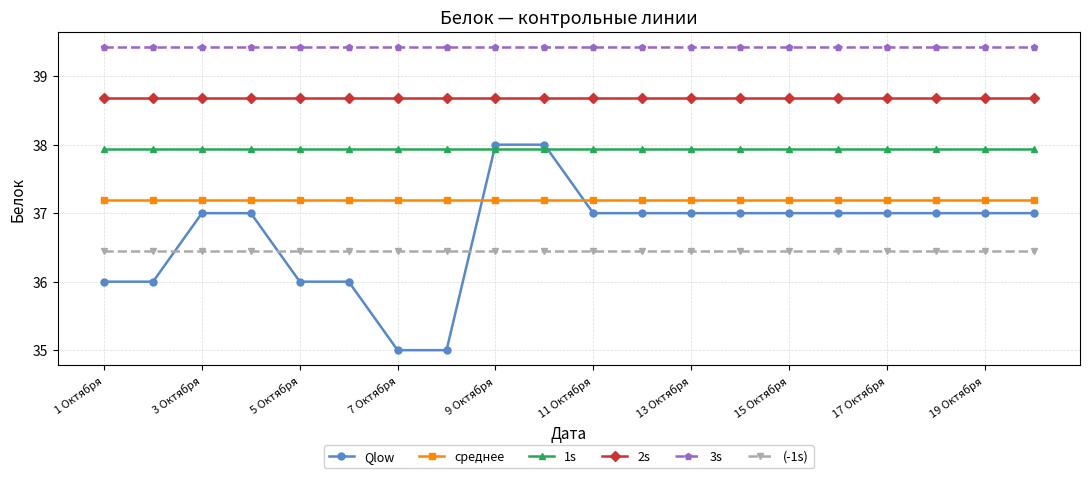

True or false: 3s and 2s cross at least once.

False